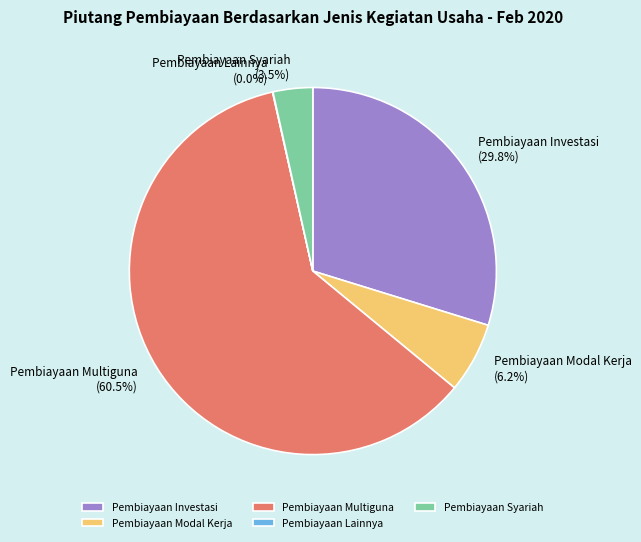

Between Pembiayaan Investasi and Pembiayaan Multiguna, which is larger?

Pembiayaan Multiguna